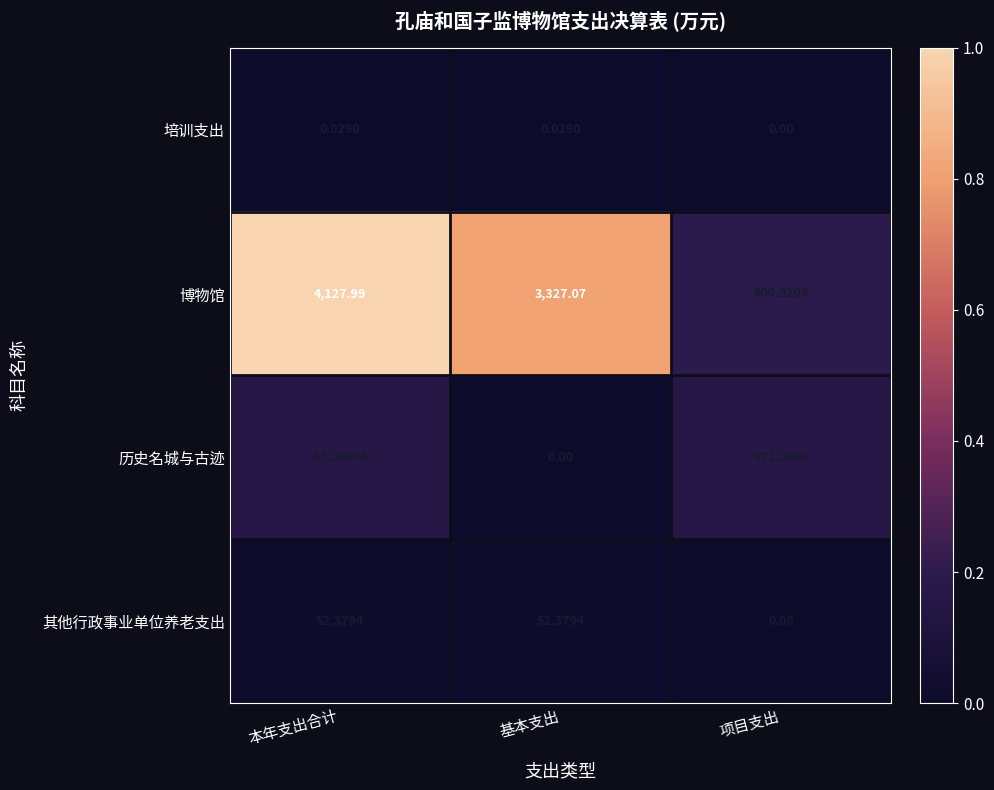

At which label does 历史名城与古迹 first exceed 671?

本年支出合计